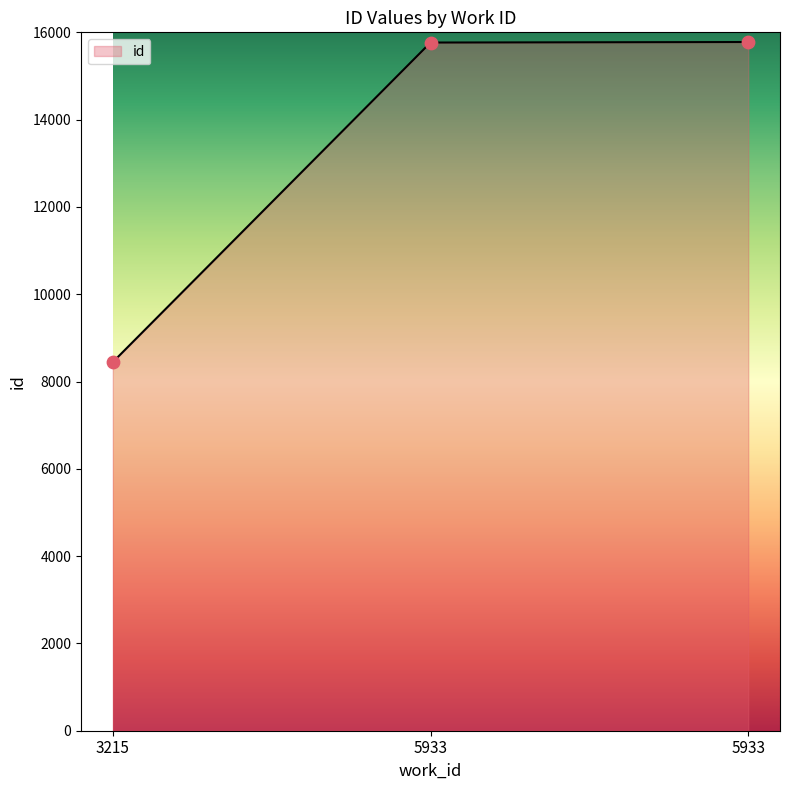

Between 5933 and 3215, which is larger?

5933